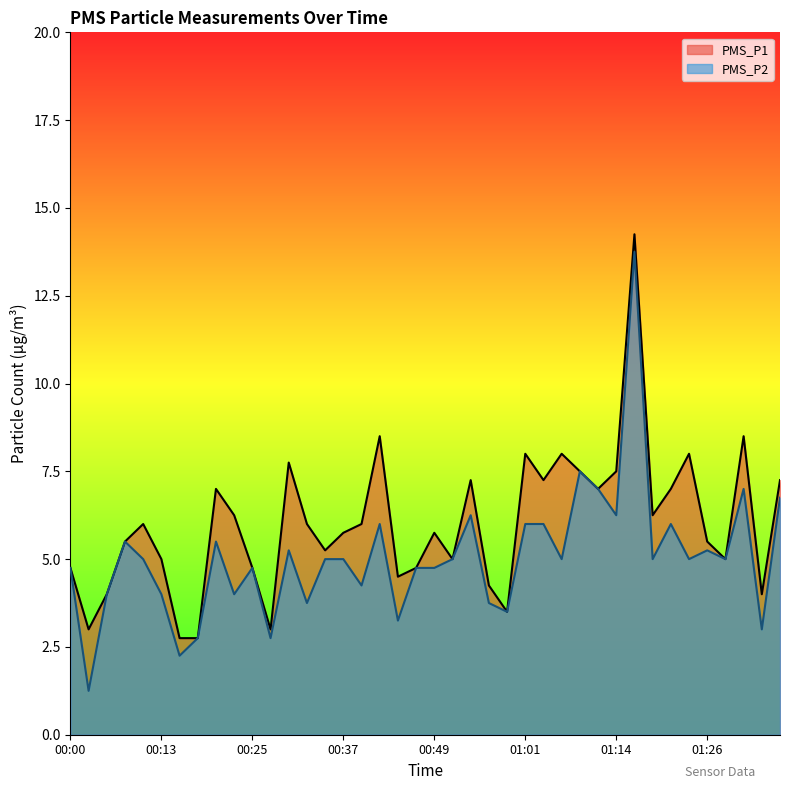

Which has a higher value, 00:05 or 01:06?

01:06